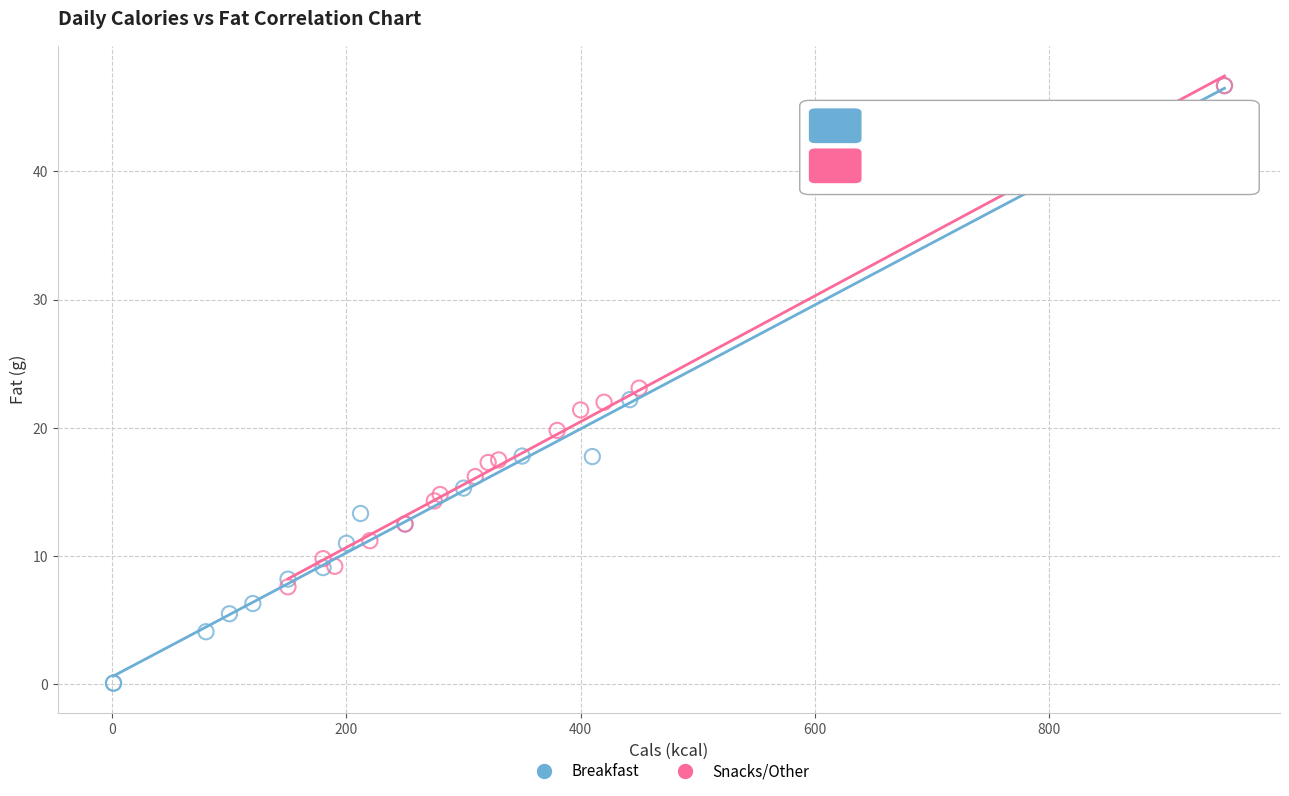

Which series has the widest spread of Y values?

Breakfast